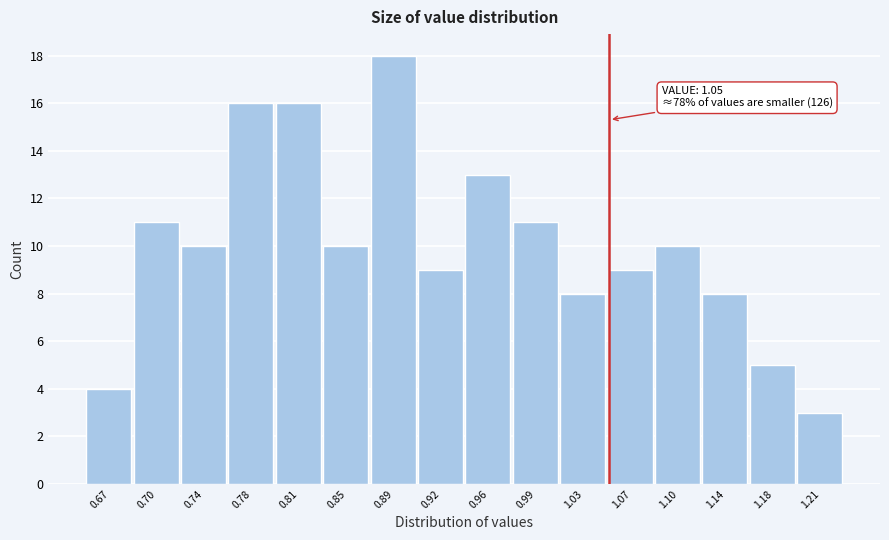

Which range on the x-axis has the tallest bar?

0.870 to 0.905